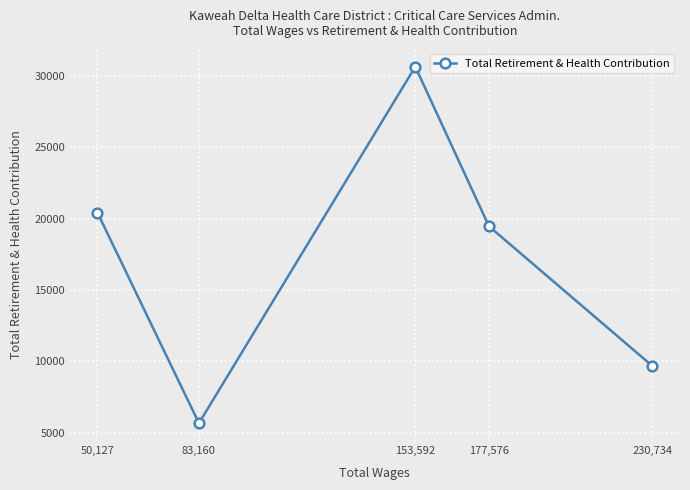

How many distinct data groups are displayed?

1